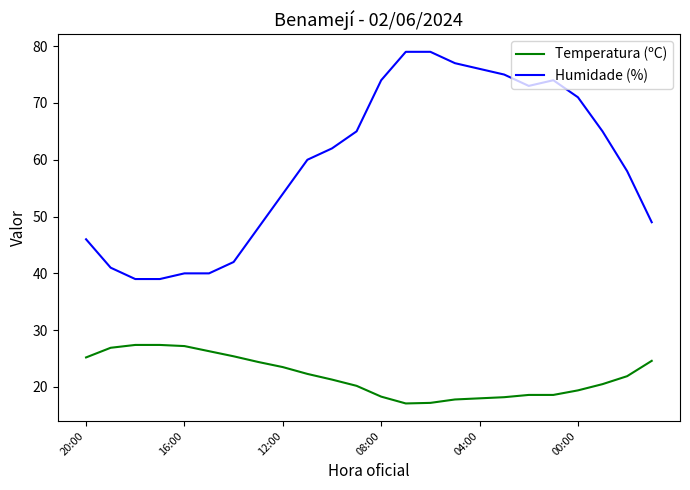

Rank the series by their maximum value, from lowest to highest.

Temperatura (ºC), Humidade (%)